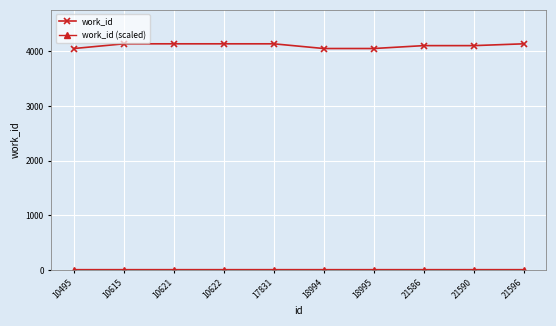

Is it true that work_id equals 6328.9 at 21590?

False